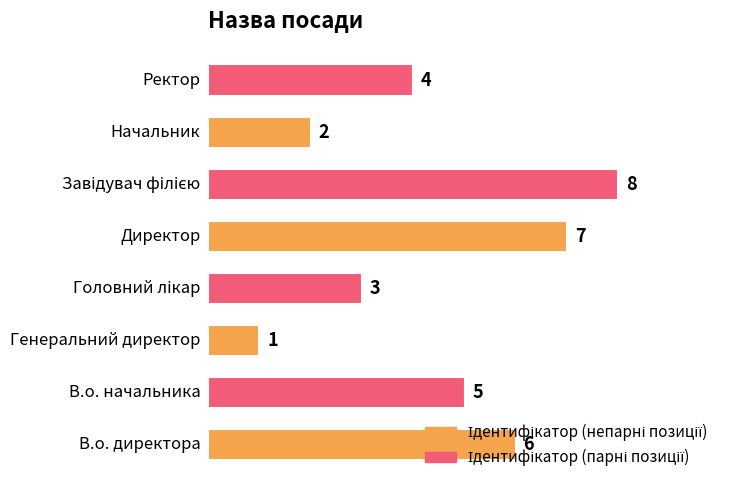

What is the maximum value shown in the chart?

8